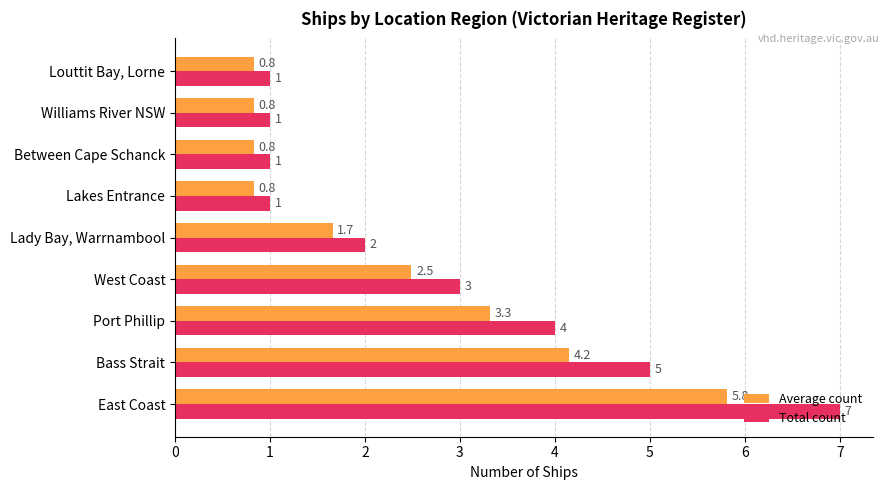

What are all the series names shown in the legend?

Average count, Total count